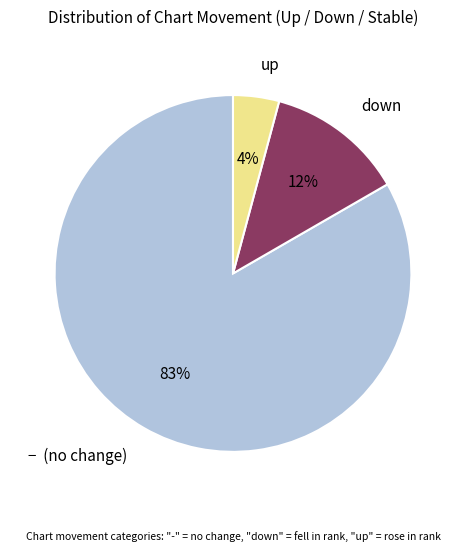

Combined, do up and down account for over 50%?

No